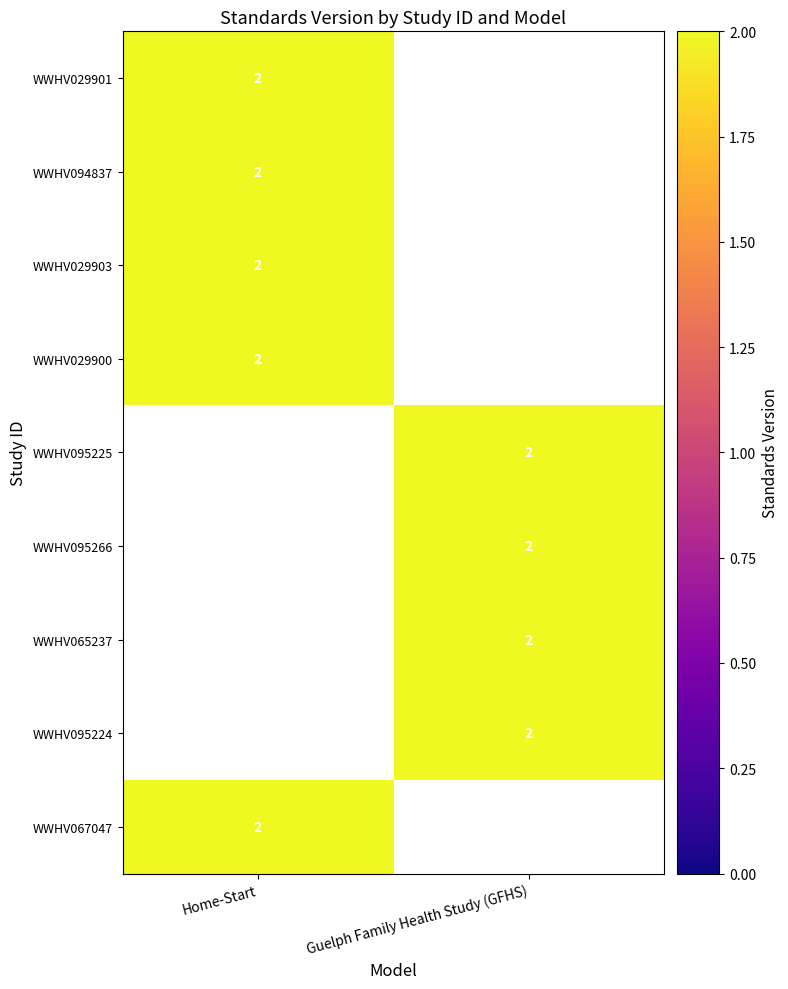

What is the sum of all Home-Start values?

10